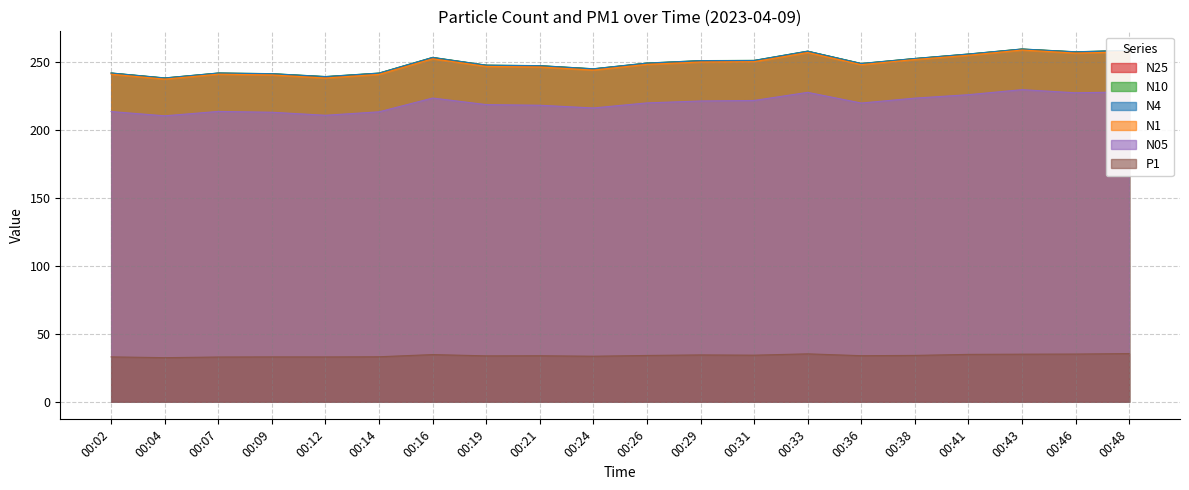

Which series has the widest spread of values?

N1